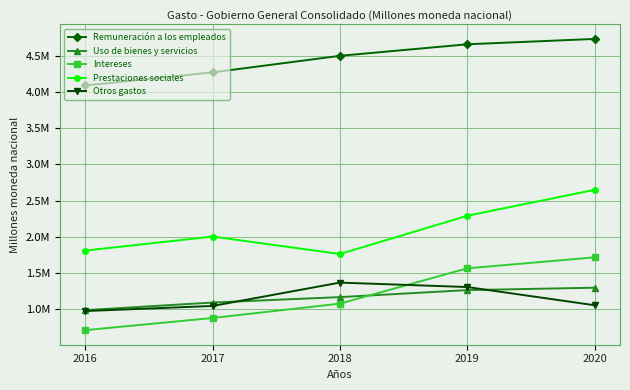

True or false: Otros gastos and Prestaciones sociales cross at least once.

False